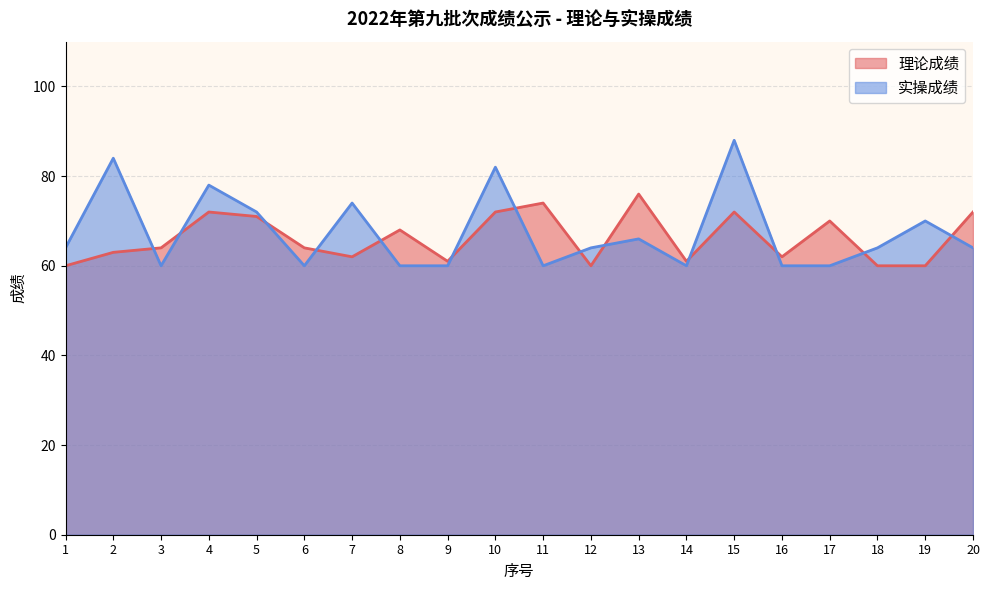

How many interior local valleys does the 实操成绩 series have?

4